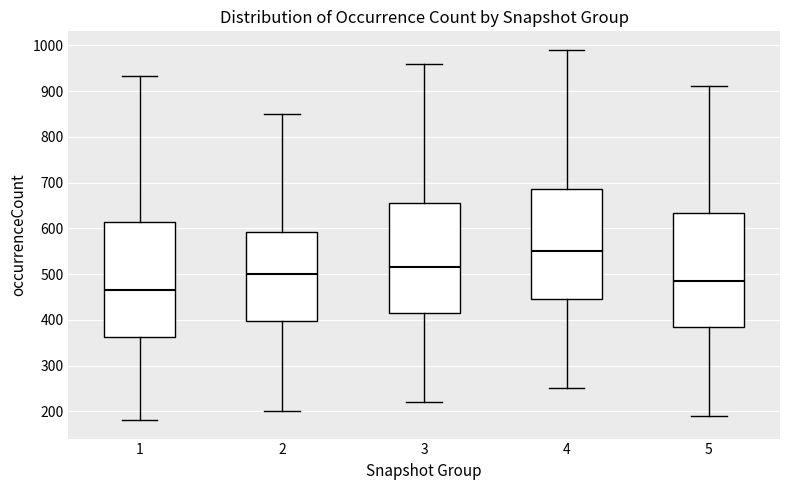

Which box has the highest median line?

4